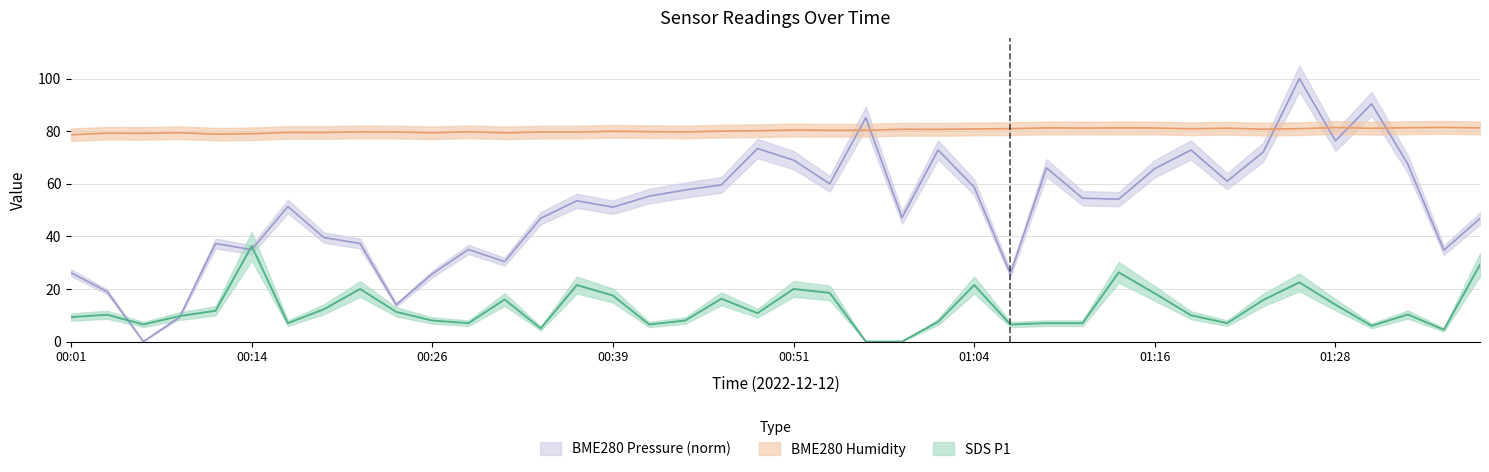

Where does the SDS_P1 series first go above 10?

2022/12/12 00:04